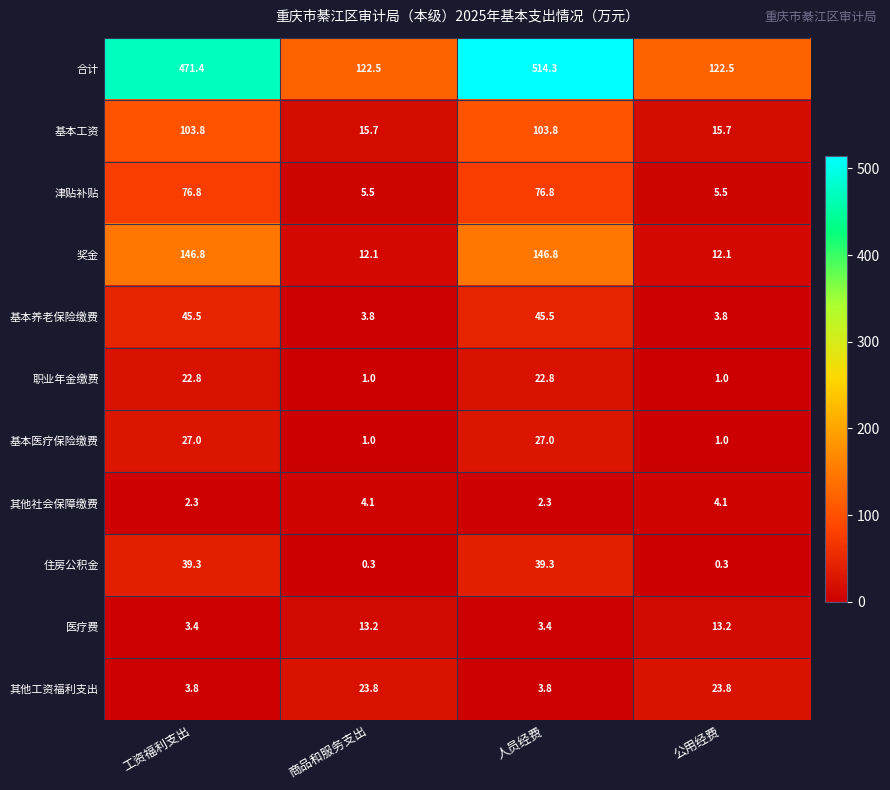

True or false: 其他社会保障缴费 has a value of 7.2 at 公用经费.

False